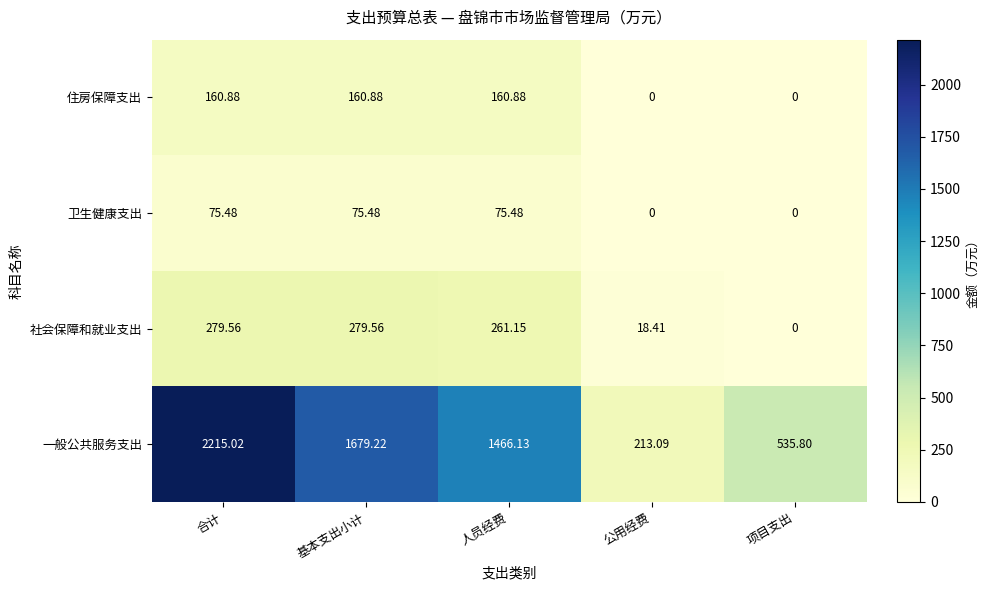

Is the value of 卫生健康支出 at 人员经费 greater than the value of 社会保障和就业支出 at 合计?

No